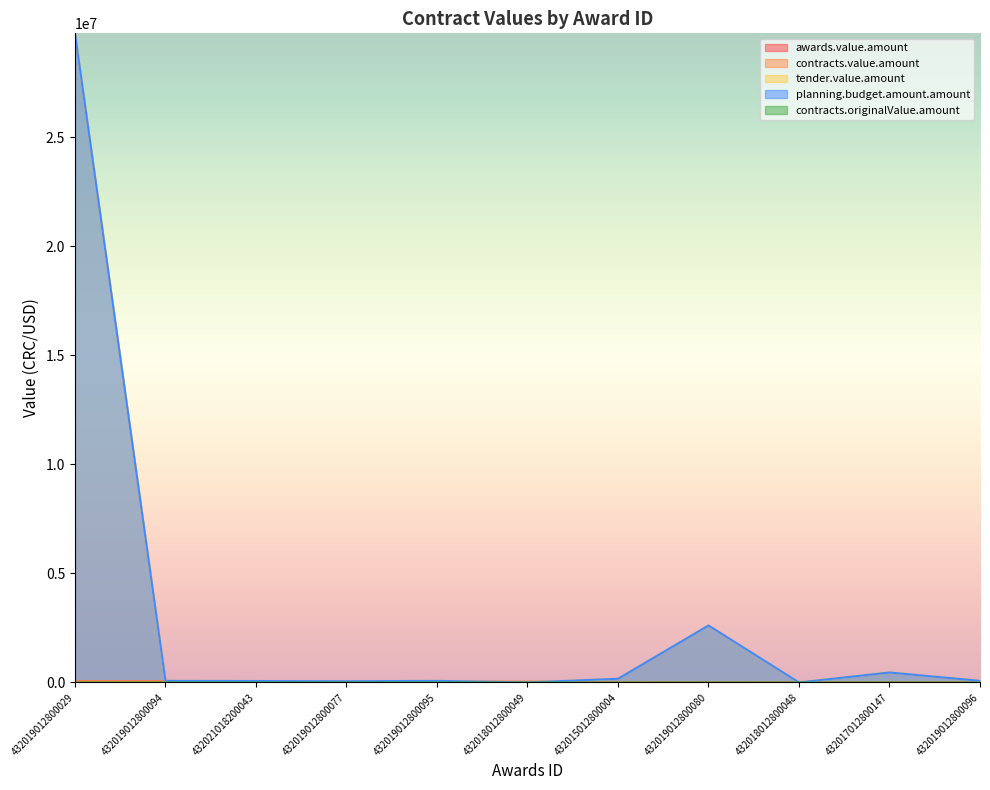

What is the label of the 7th point from the right?

432019012800095